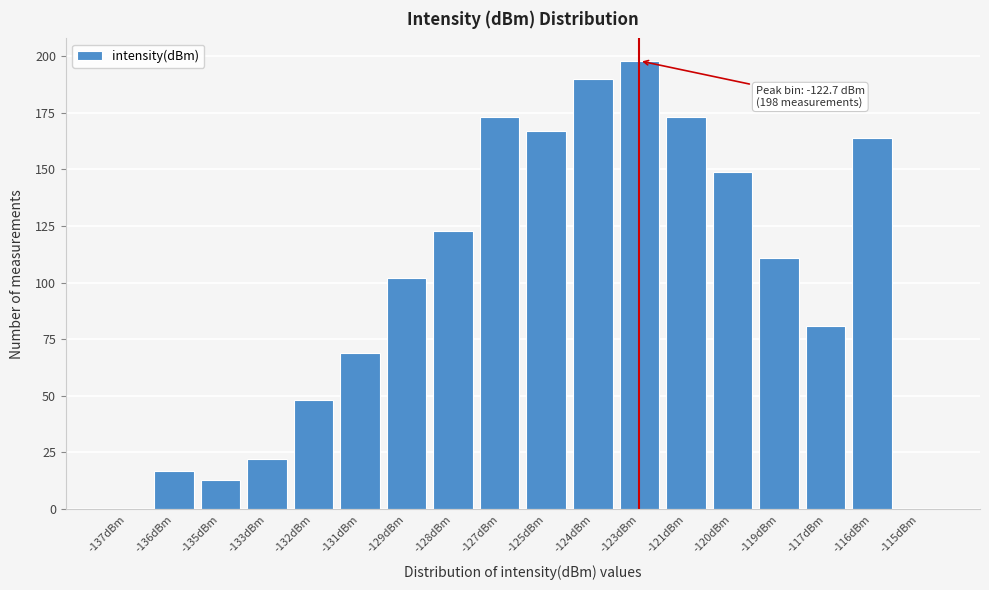

Reading left to right, transcribe all the data shown in this chart.

-137dBm=0	-136dBm=17	-135dBm=13	-133dBm=22	-132dBm=48	-131dBm=69	-129dBm=102	-128dBm=123	-127dBm=173	-125dBm=167	-124dBm=190	-123dBm=198	-121dBm=173	-120dBm=149	-119dBm=111	-117dBm=81	-116dBm=164	-115dBm=0